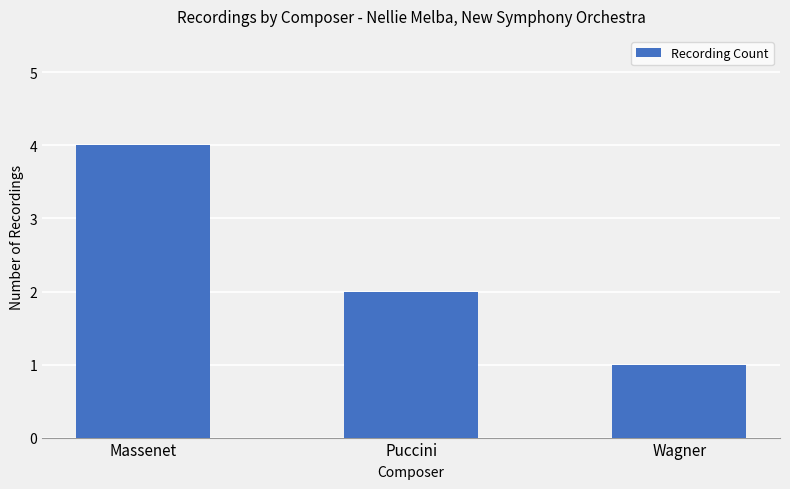

Does the chart contain any negative values?

No